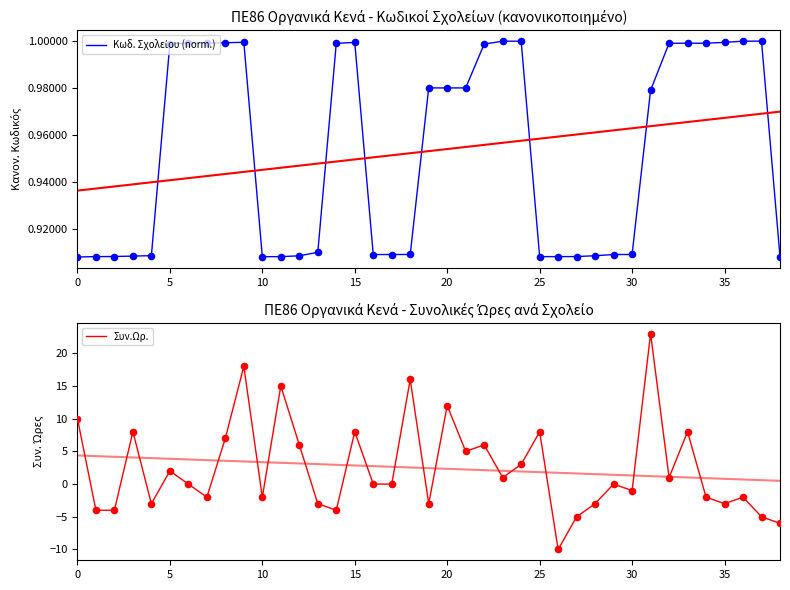

At how many categories does at least one series exceed 2?

15